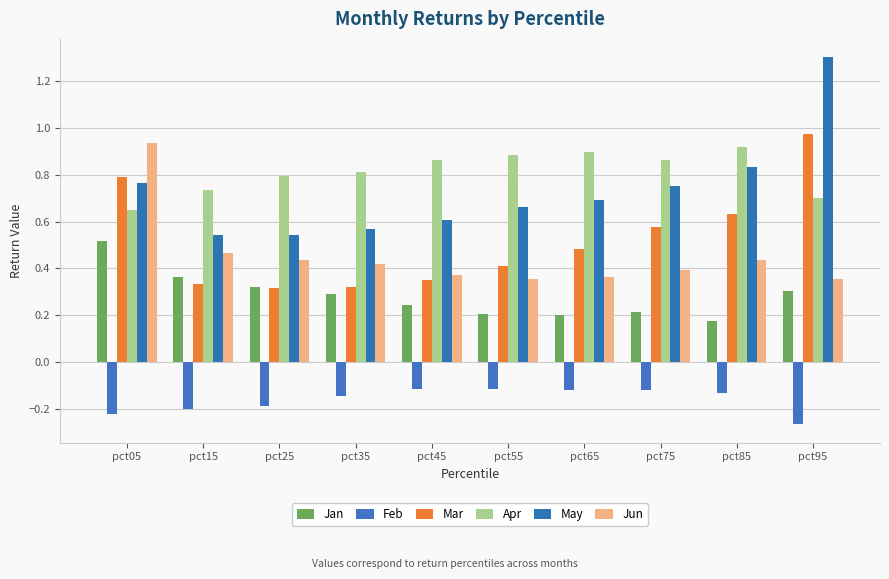

List the series in order of their peak value, highest first.

May, Mar, Jun, Apr, Jan, Feb